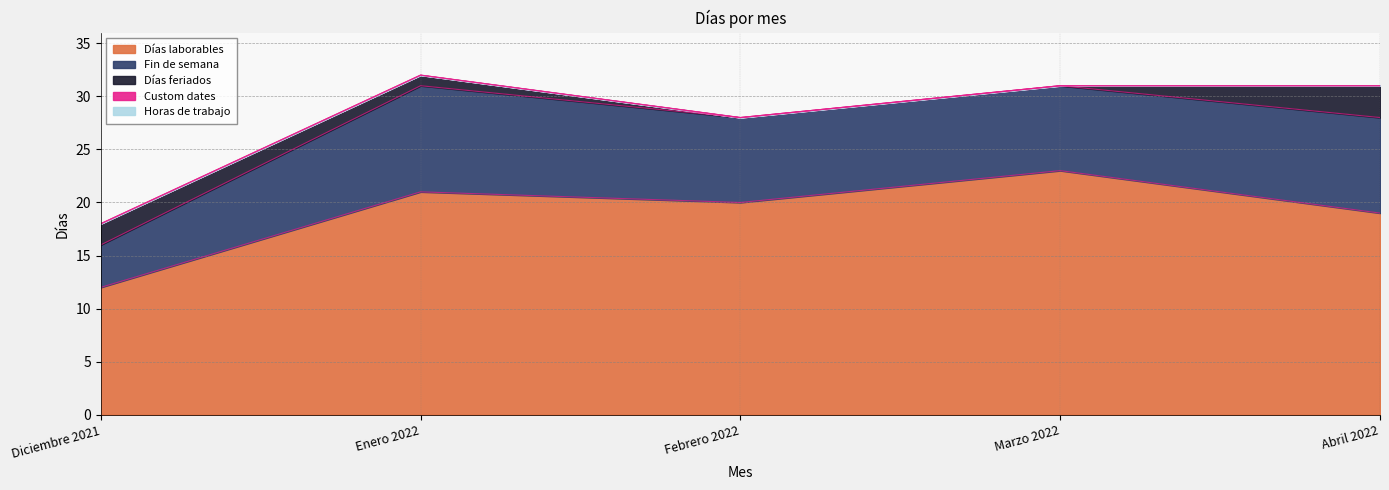

Which series has the largest total across all categories?

Días laborables